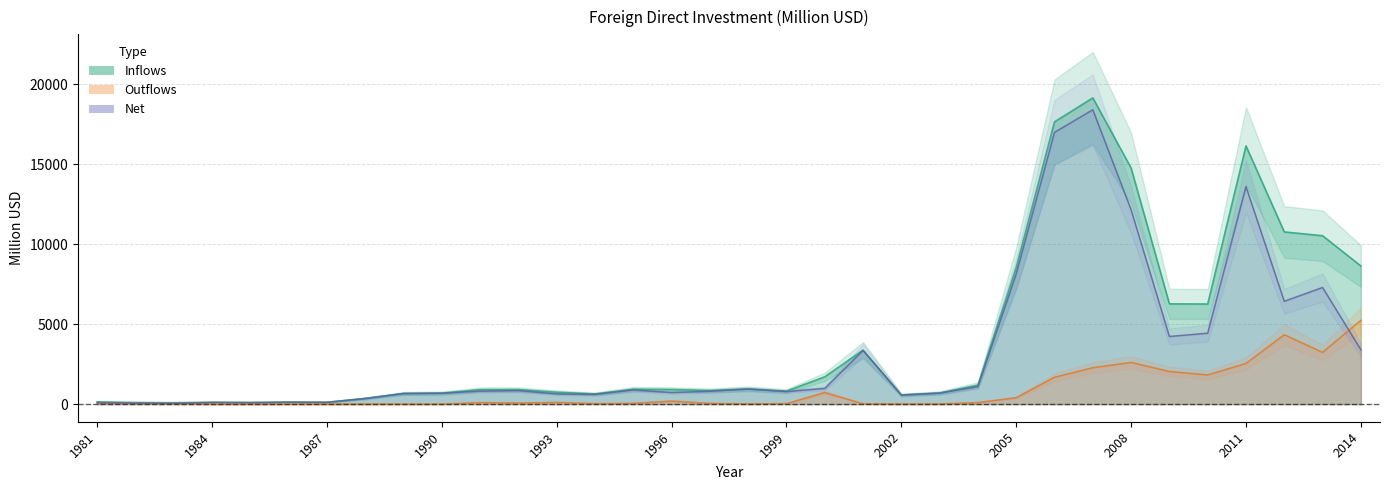

What are all the series names shown in the legend?

Inflows, Outflows, Net